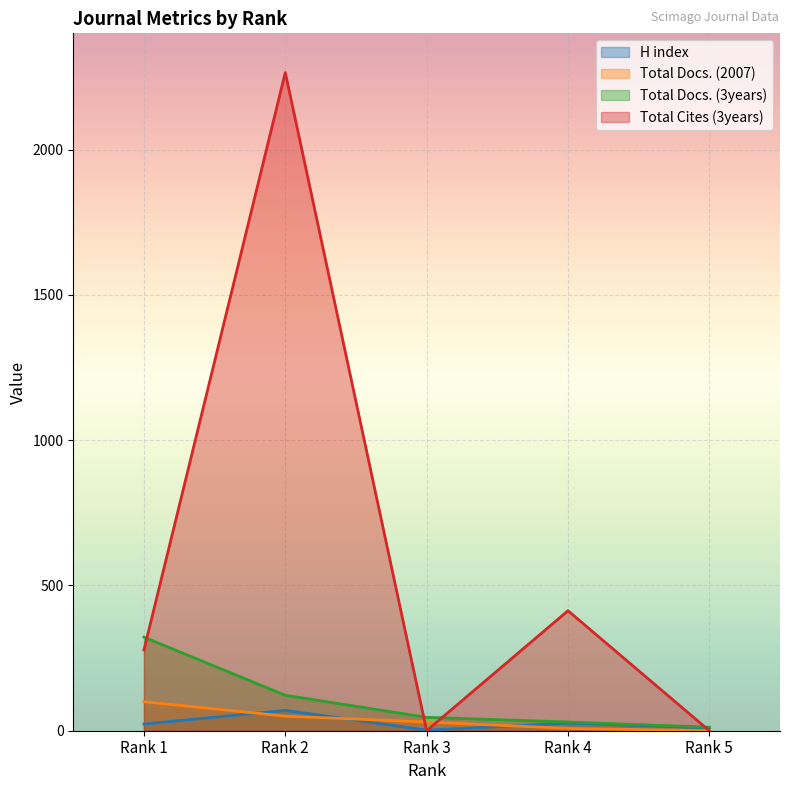

Between Rank 3 and Rank 4, which series saw the biggest shift?

Total Cites (3years)